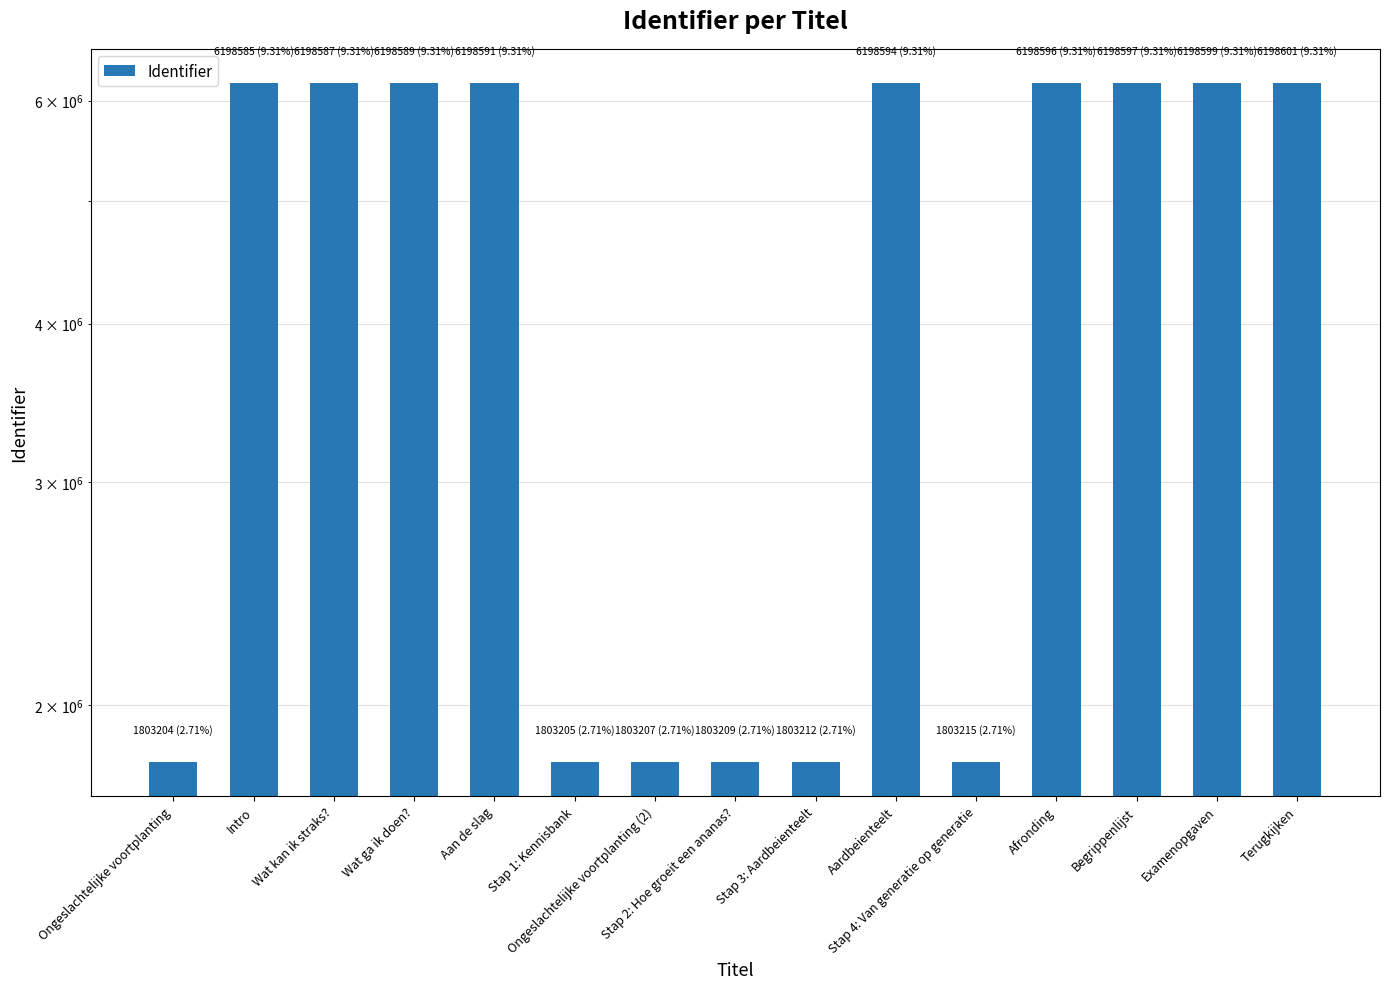

How many values are below 6198587?

7